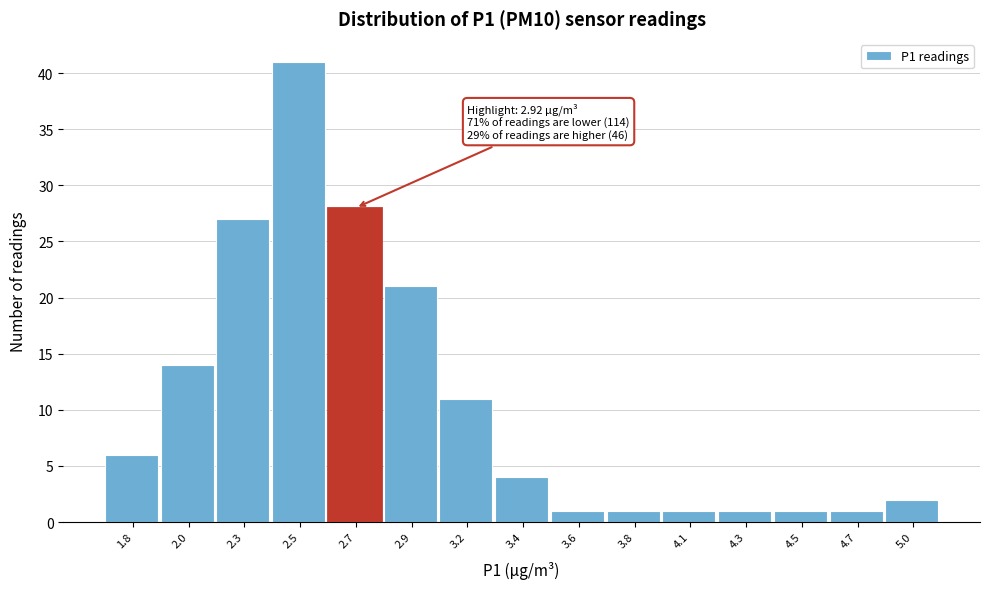

Reading right to left, what are all the values shown in this chart?

5.0=2	4.7=1	4.5=1	4.3=1	4.1=1	3.8=1	3.6=1	3.4=4	3.2=11	2.9=21	2.7=28	2.5=41	2.3=27	2.0=14	1.8=6